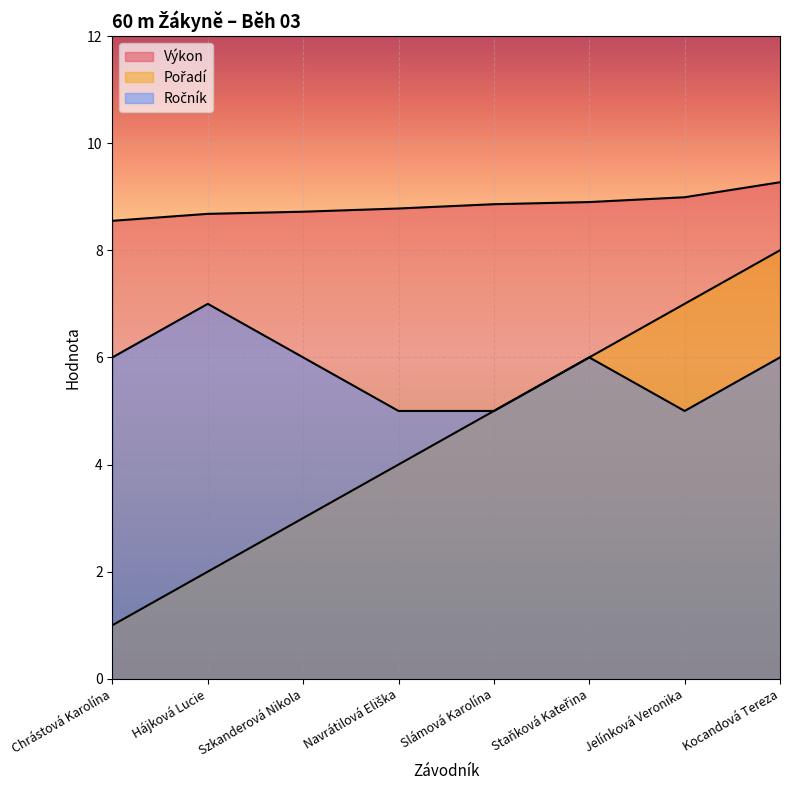

Is it true that Ročník equals 2.2 at Staňková Kateřina?

False